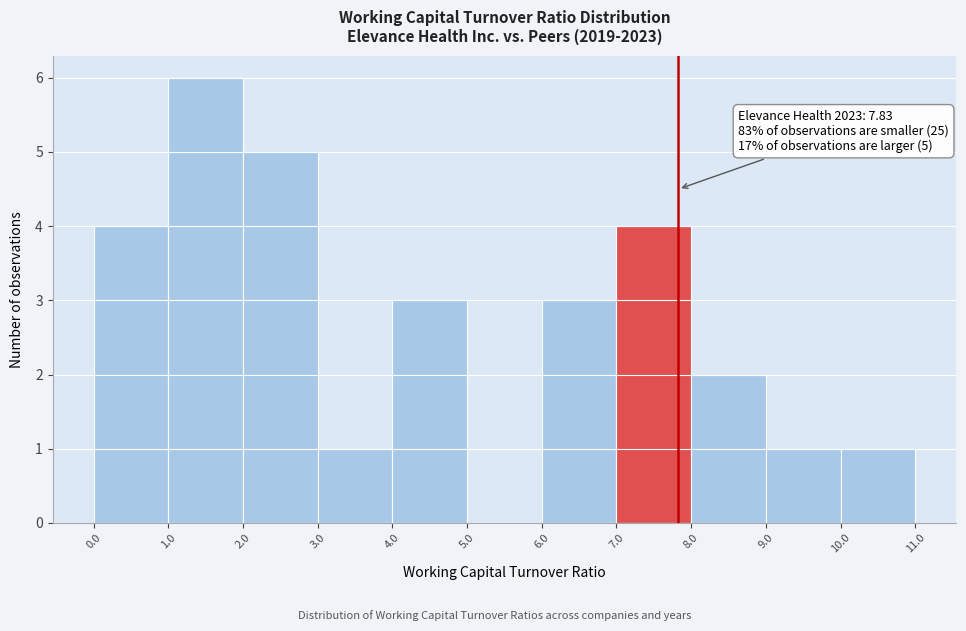

Which range on the x-axis has the tallest bar?

1.0 to 2.0